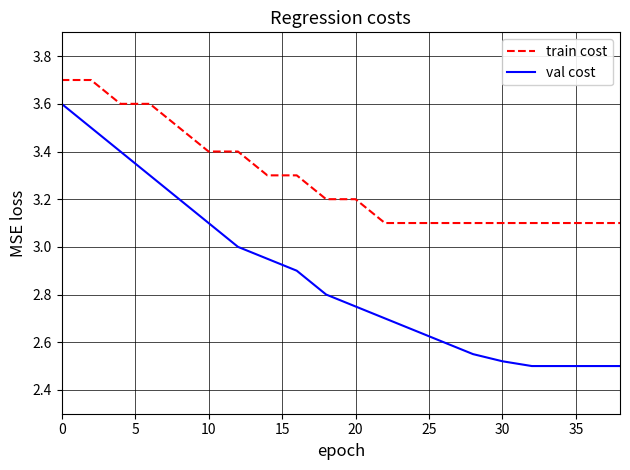

Which series has the largest total across all categories?

train cost